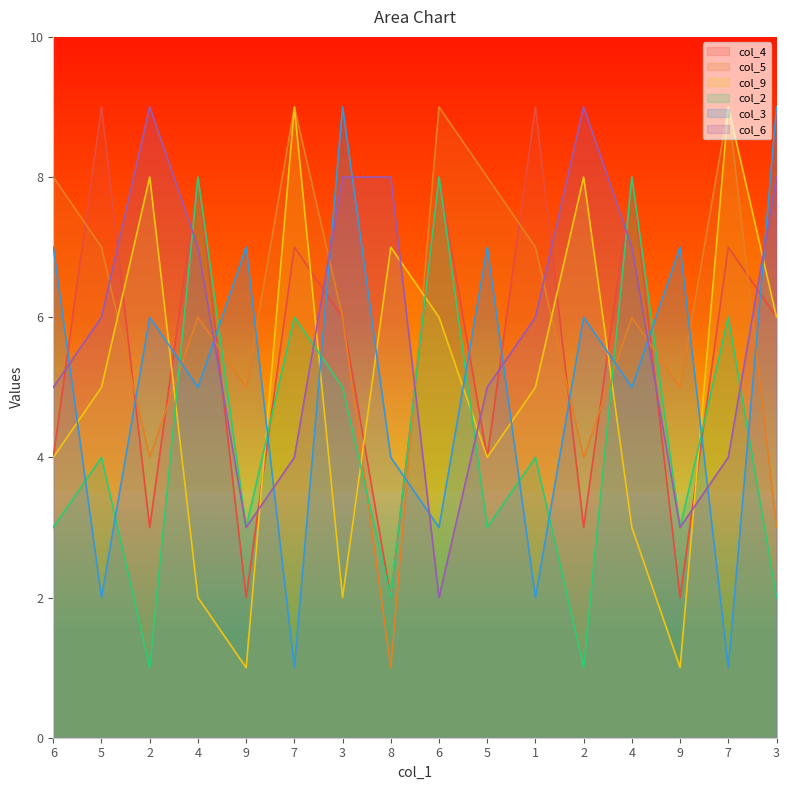

What is the sum of all col_3 values?

81